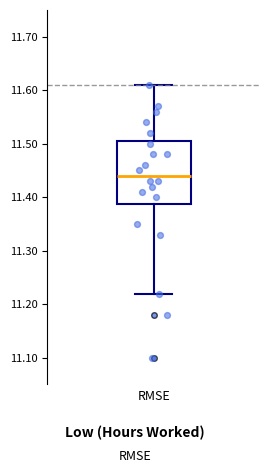

Read this box plot against the y-axis: the position of the median line, the range covered by the box, and the ends of both whiskers. The values are not printed on the chart, so give them approximately, as read against the axis.

median 11.44, box 11.39 to 11.51, whiskers 11.22 to 11.61